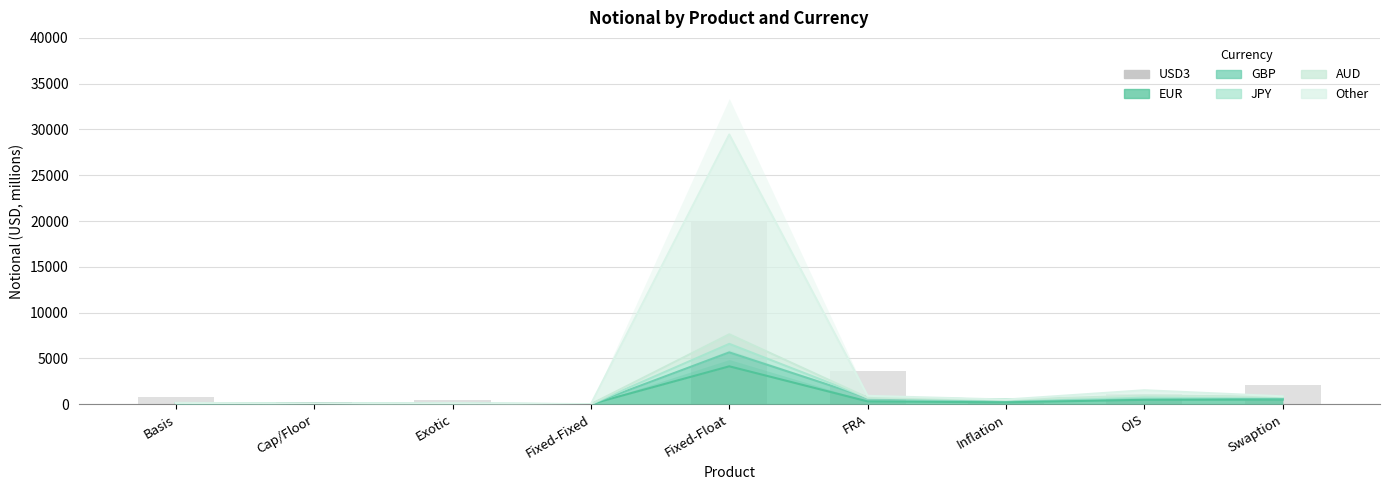

What is the maximum value shown in the chart?

19938